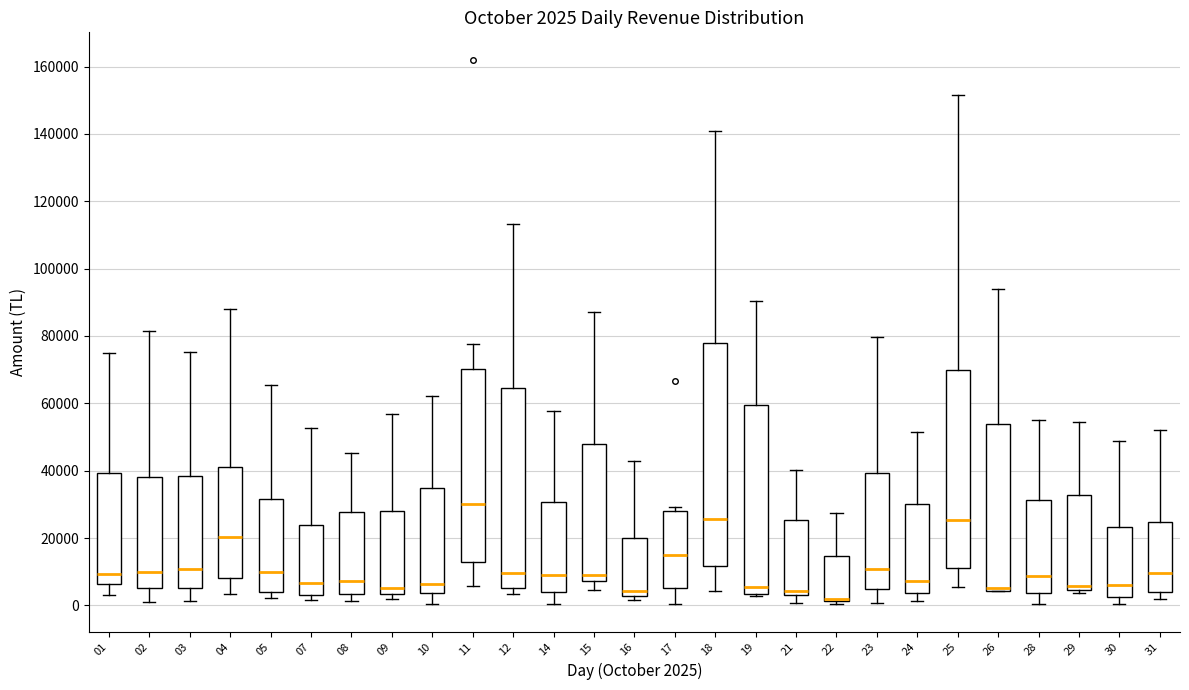

Which box is the tallest, from its lower edge to its upper edge?

18